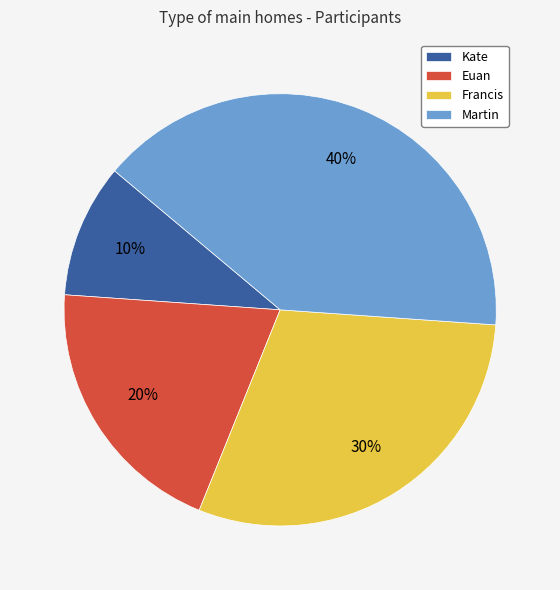

How many slices are in this pie chart?

4